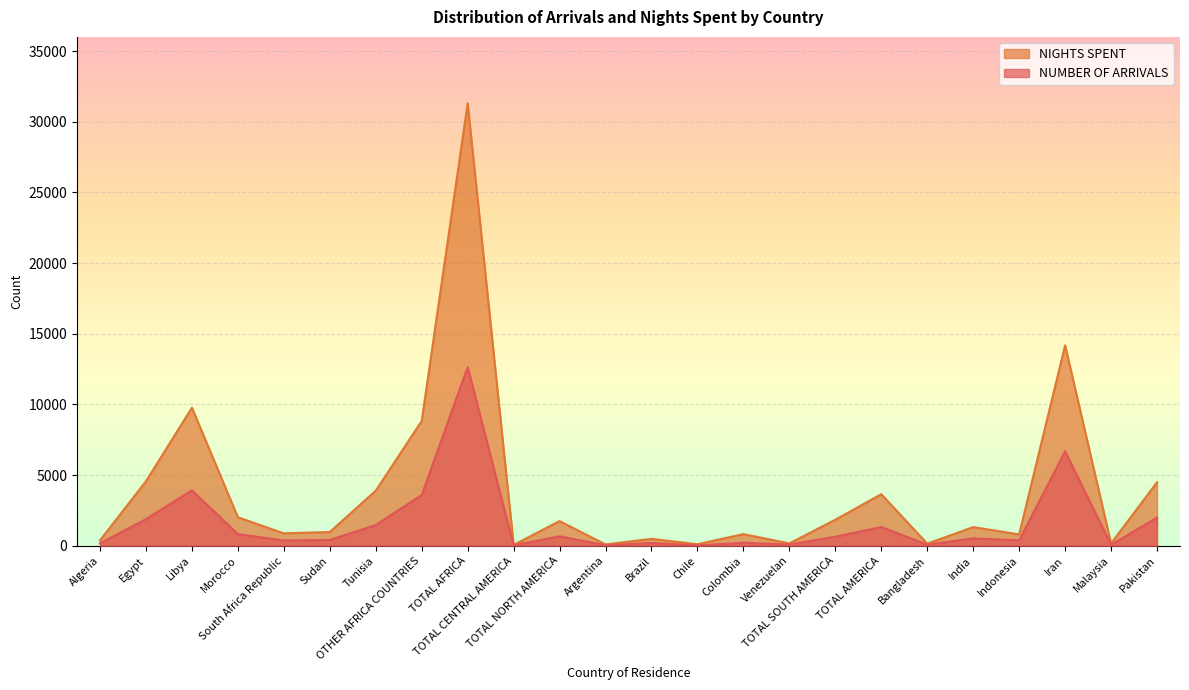

At Colombia, list the series in order from largest to smallest.

NIGHTS SPENT, NUMBER OF ARRIVALS